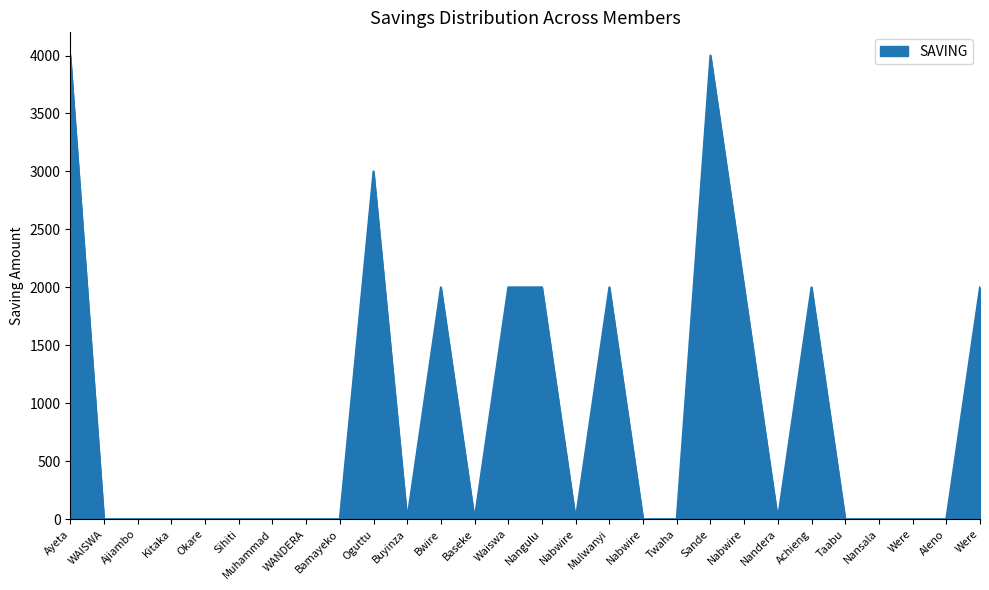

How many lines are shown in the chart?

1